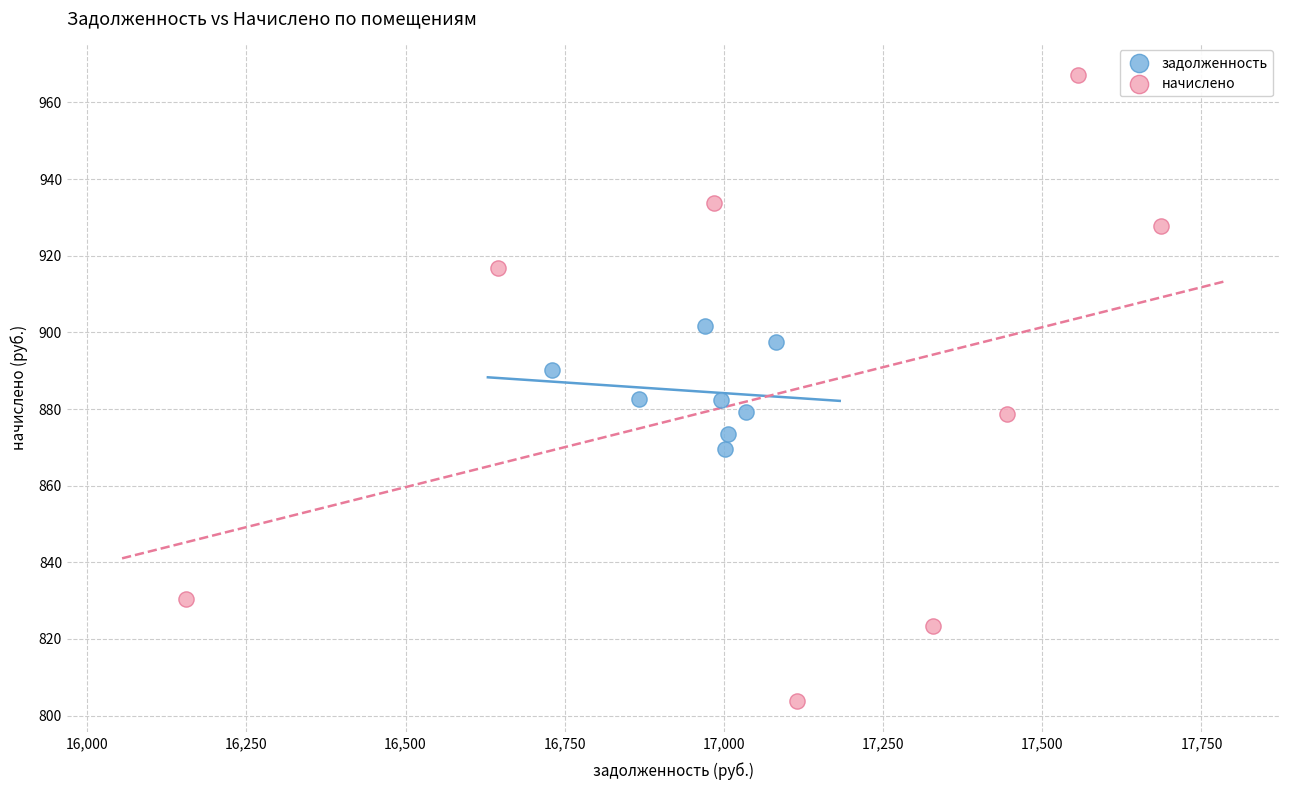

Which series has the largest Y range (max minus min)?

начислено